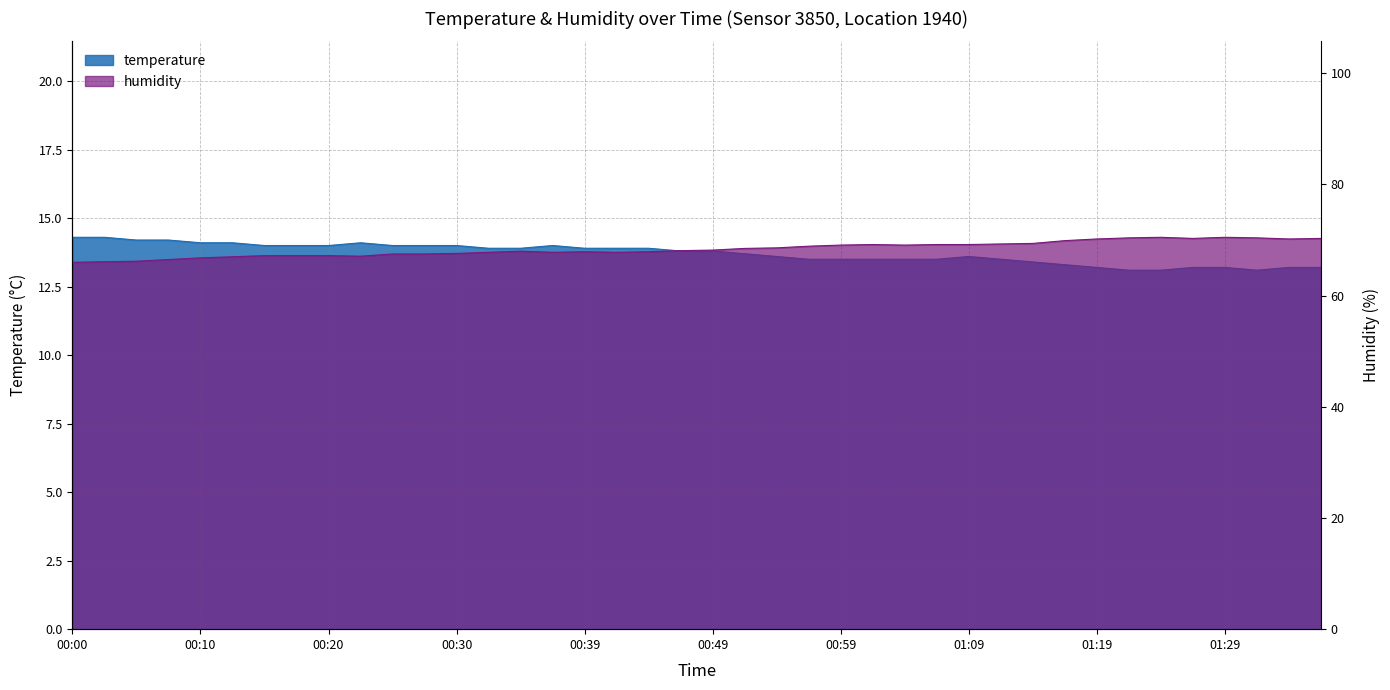

True or false: humidity and temperature intersect in this chart.

False